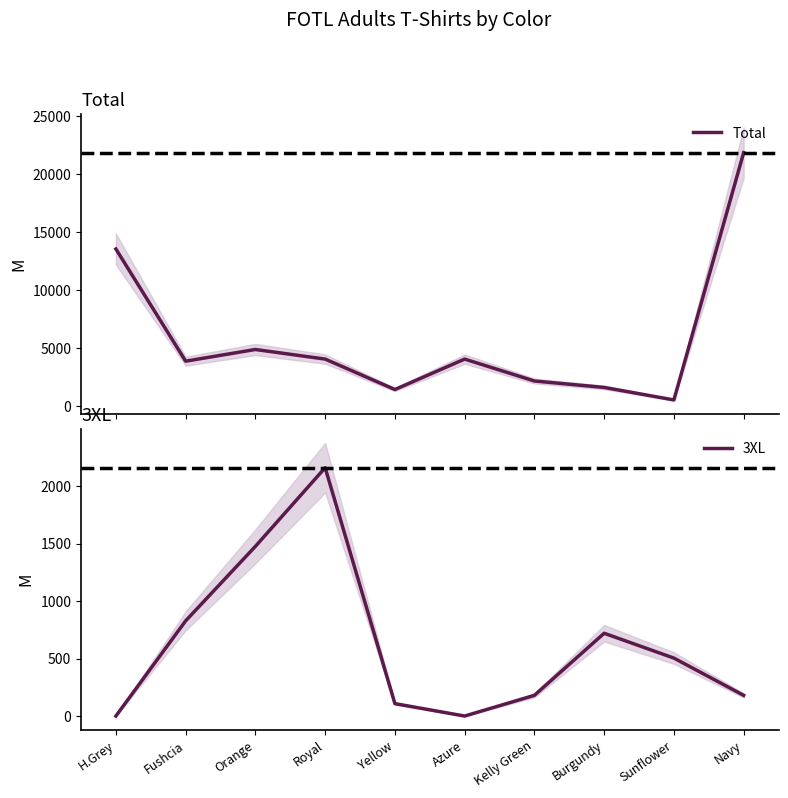

Which category has the highest value in the 3XL series?

Royal